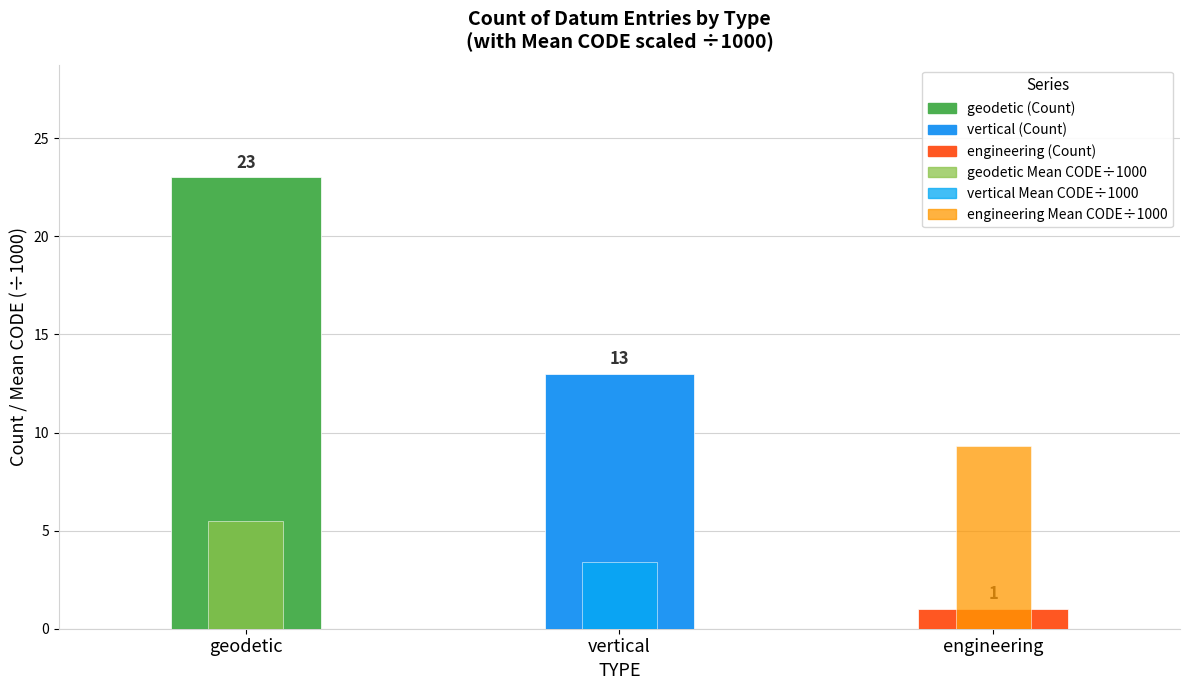

Read the Mean CODE (÷1000) value at geodetic.

5.5